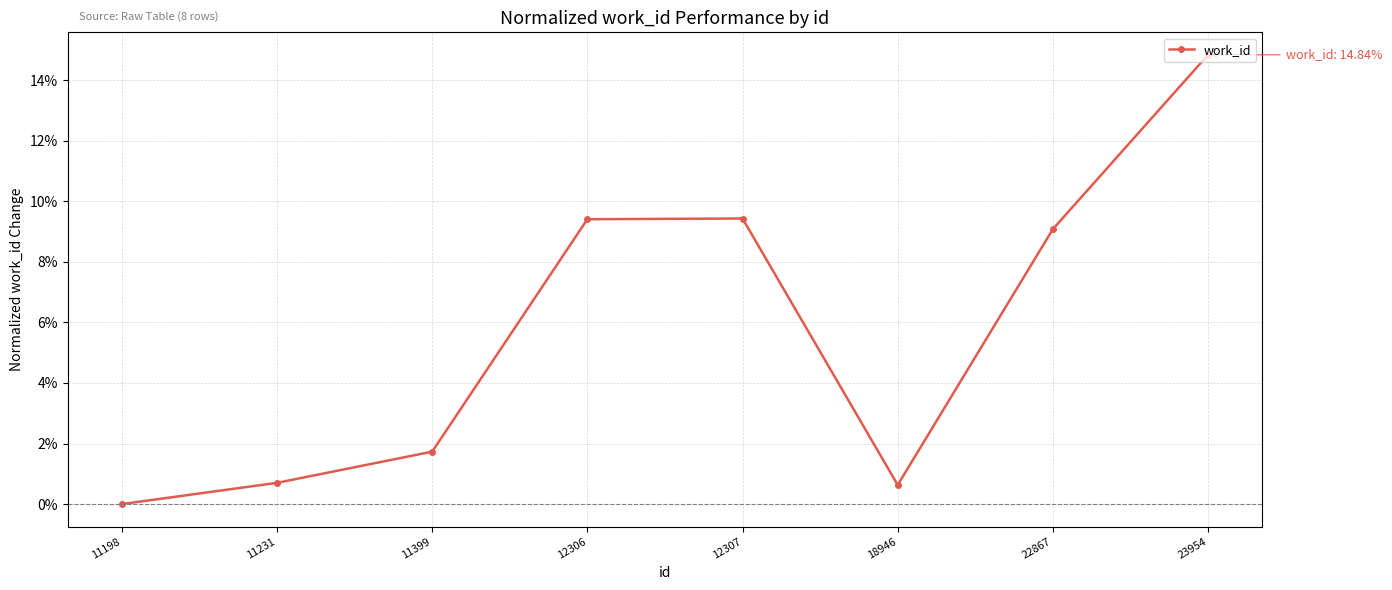

Reading left to right, transcribe all the data shown in this chart.

11198=0.0	11231=0.7	11399=1.7	12306=9.4	12307=9.4	18946=0.6	22867=9.1	23954=14.8